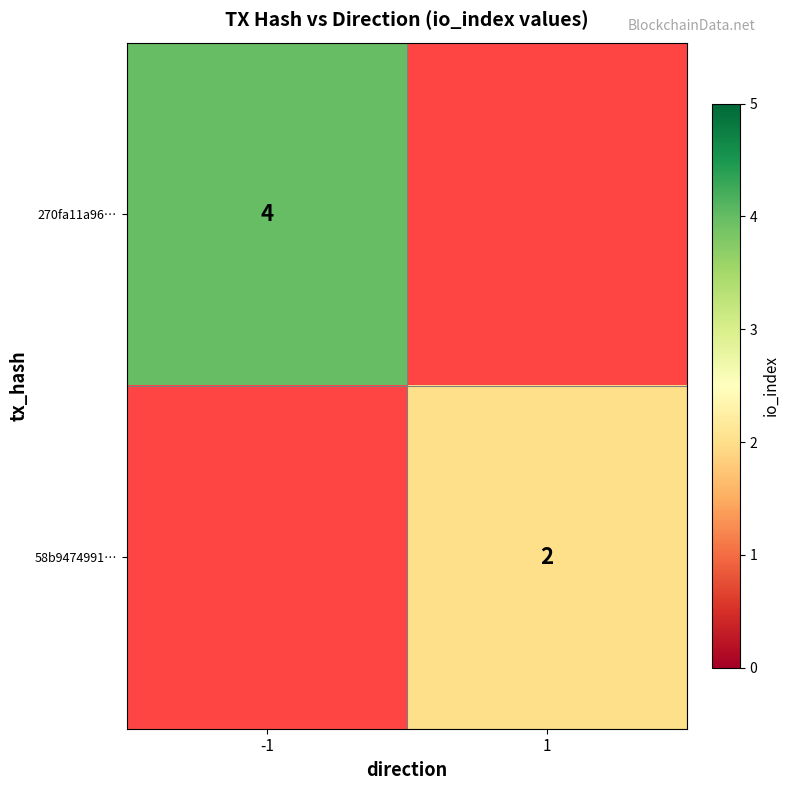

Is it true that 270fa11a96… equals 4 at -1?

True